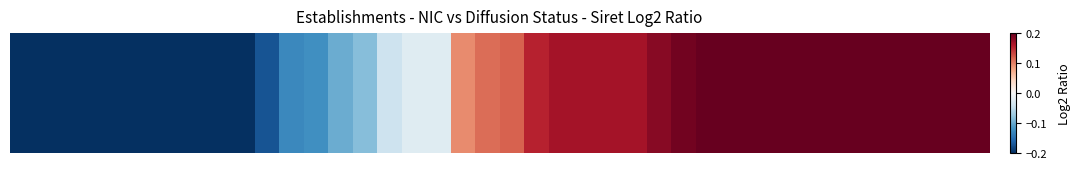

What is the difference between the maximum and minimum values?

0.4